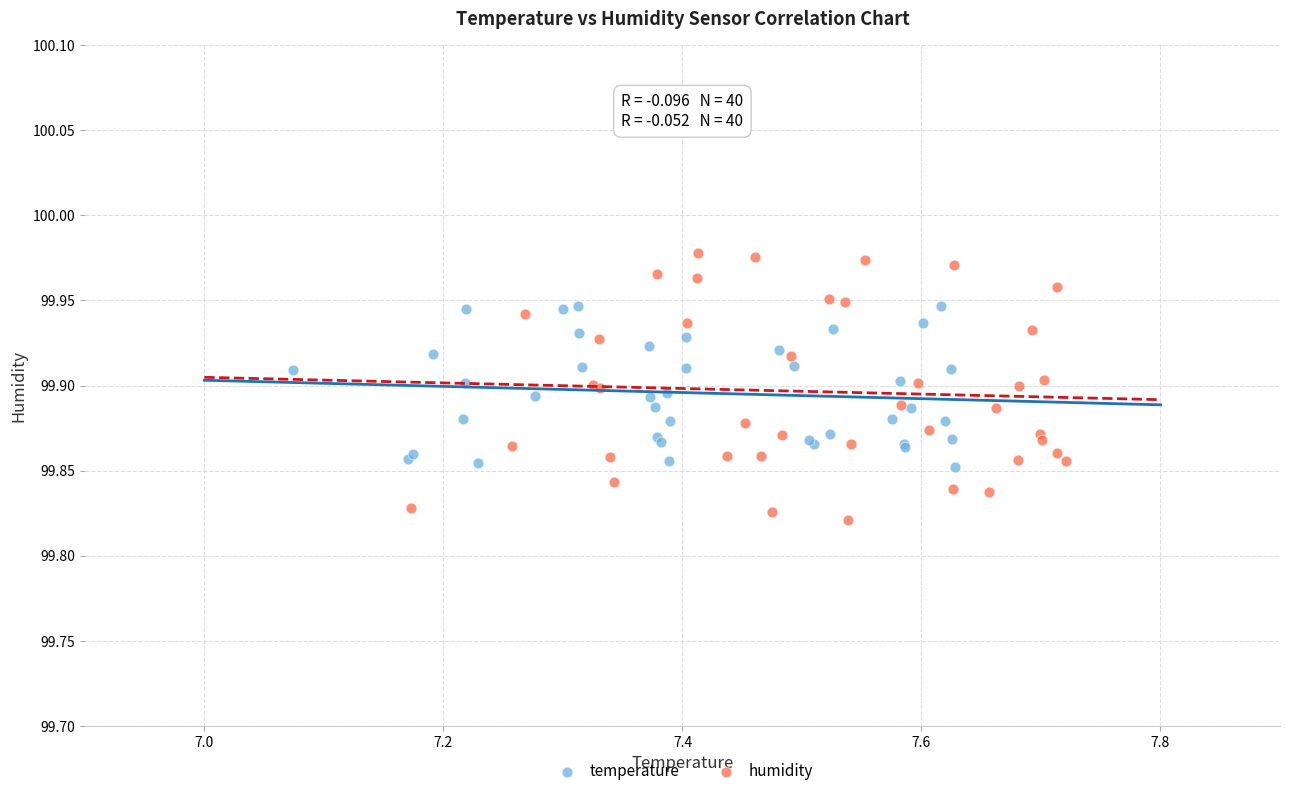

Which series reaches the minimum Y coordinate?

humidity